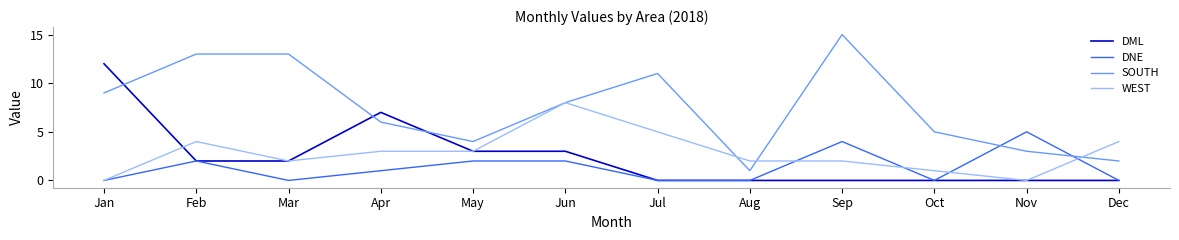

True or false: SOUTH and DML intersect in this chart.

True